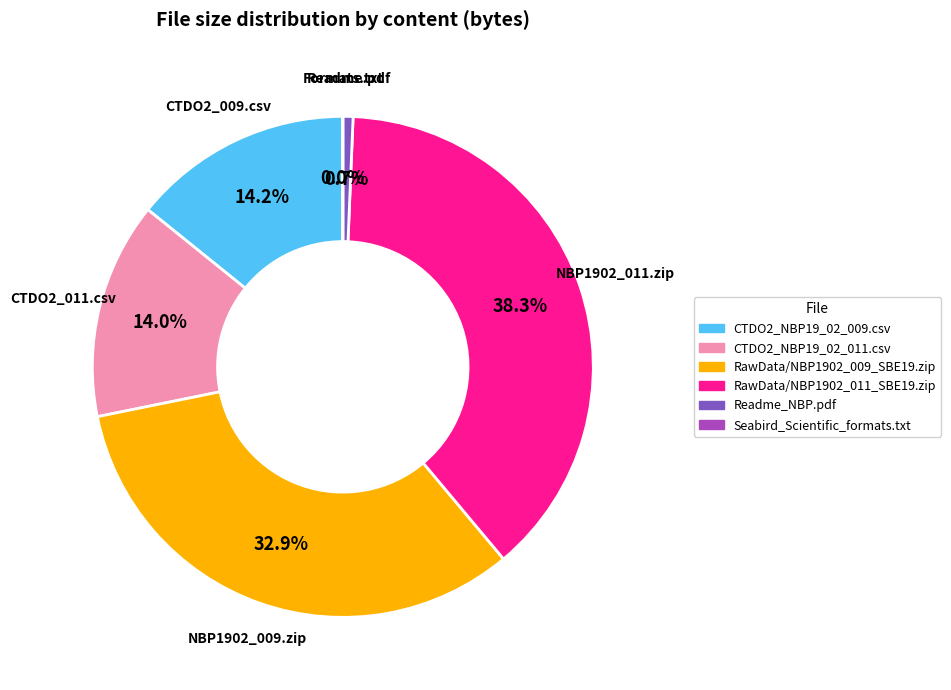

Which has a higher value, RawData/NBP1902_009_SBE19.zip or RawData/NBP1902_011_SBE19.zip?

RawData/NBP1902_011_SBE19.zip